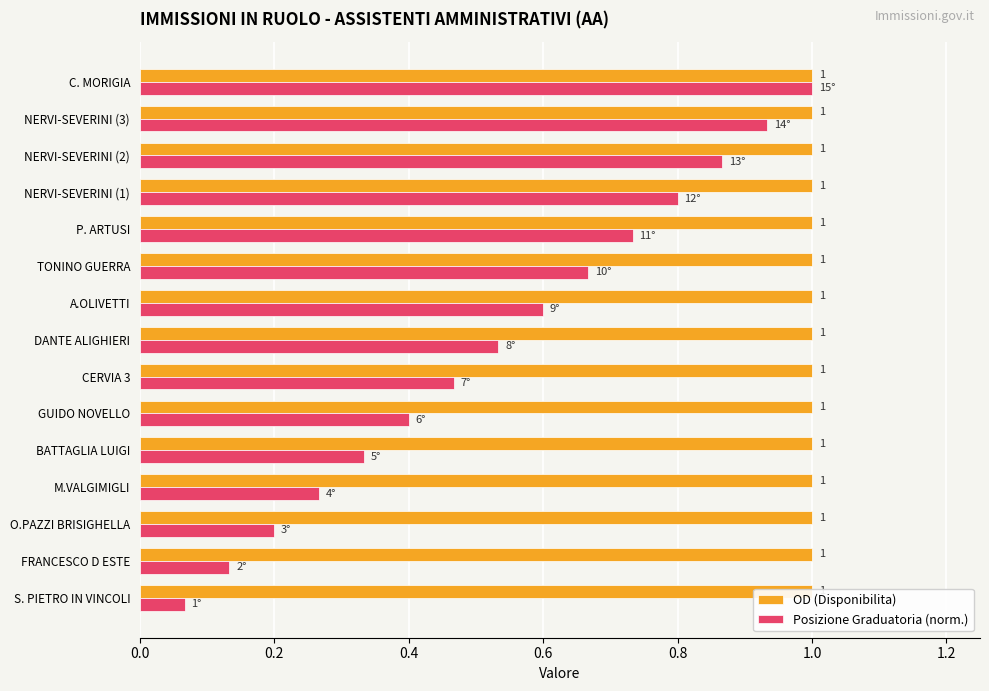

What is the highest value of the Posizione Graduatoria (norm.) series?

1.0